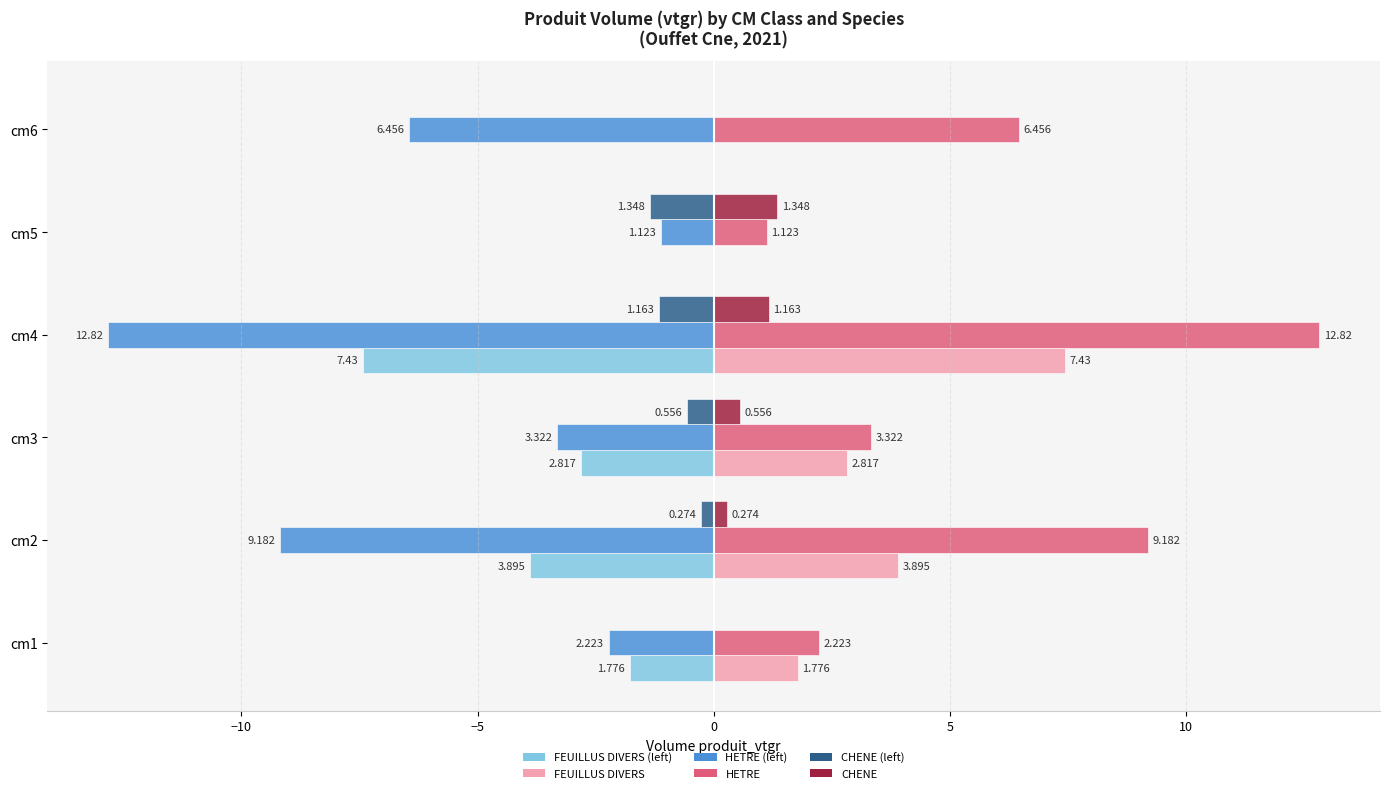

Is the value of CHENE at cm4 greater than the value of HETRE (left) at cm2?

Yes